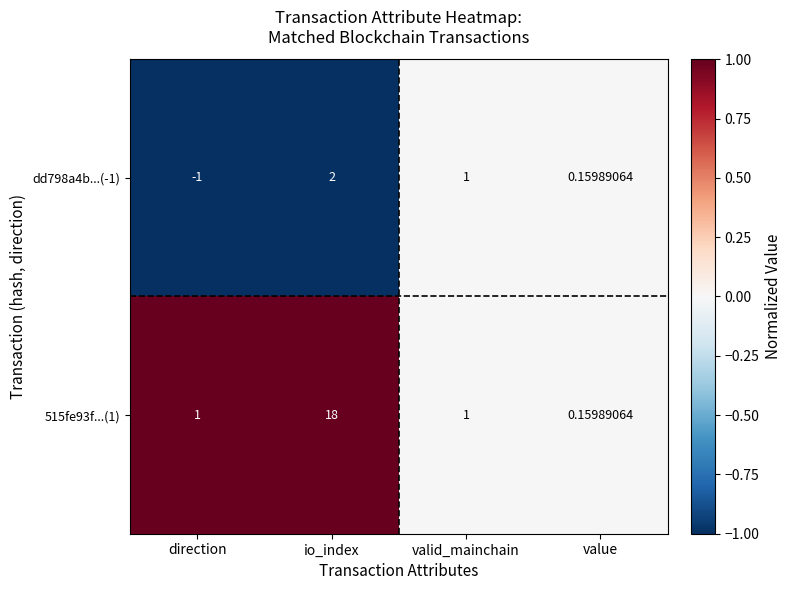

At which category does the chart reach its minimum across all series?

direction